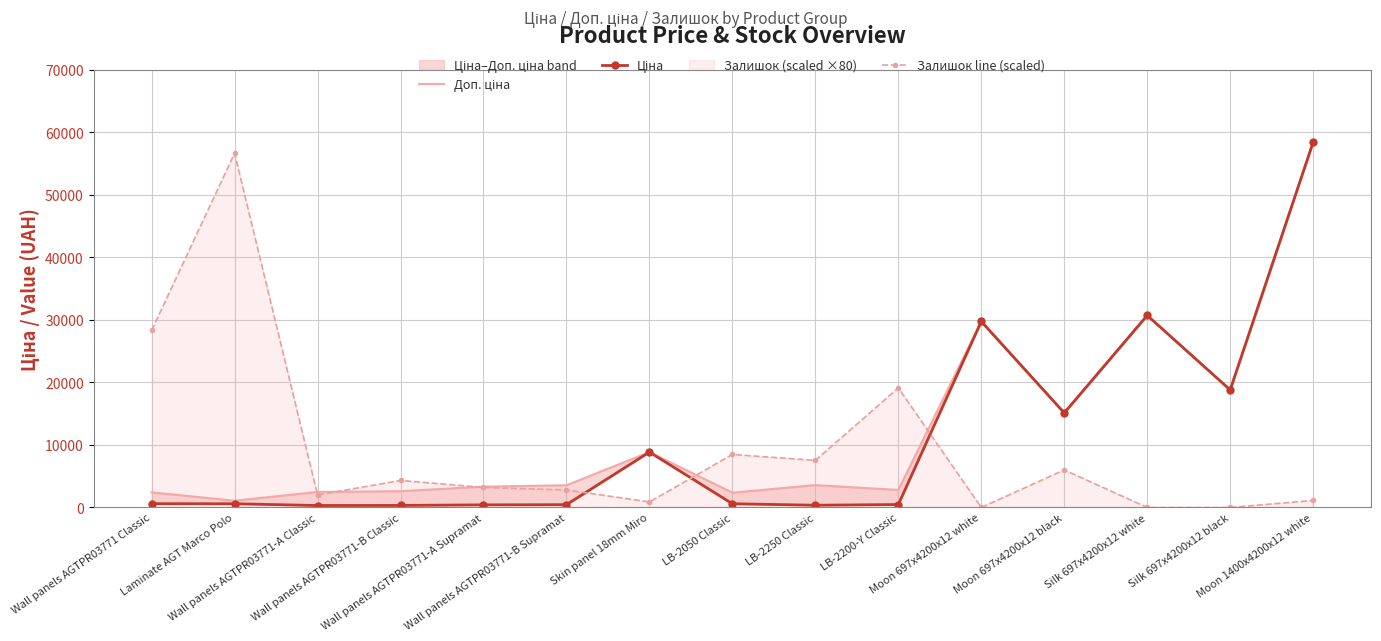

How many data points in Залишок line (scaled) are above 3200?

7